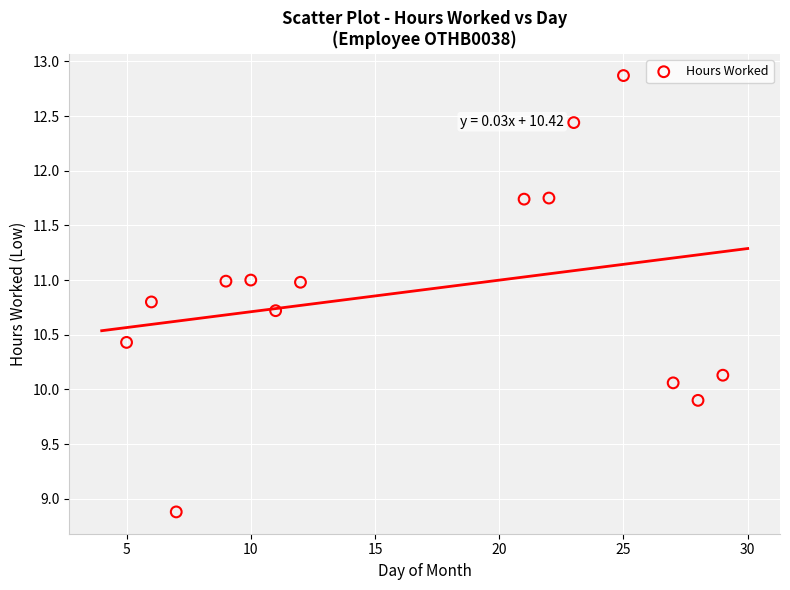

What is the range of X values (max minus min)?

24.0